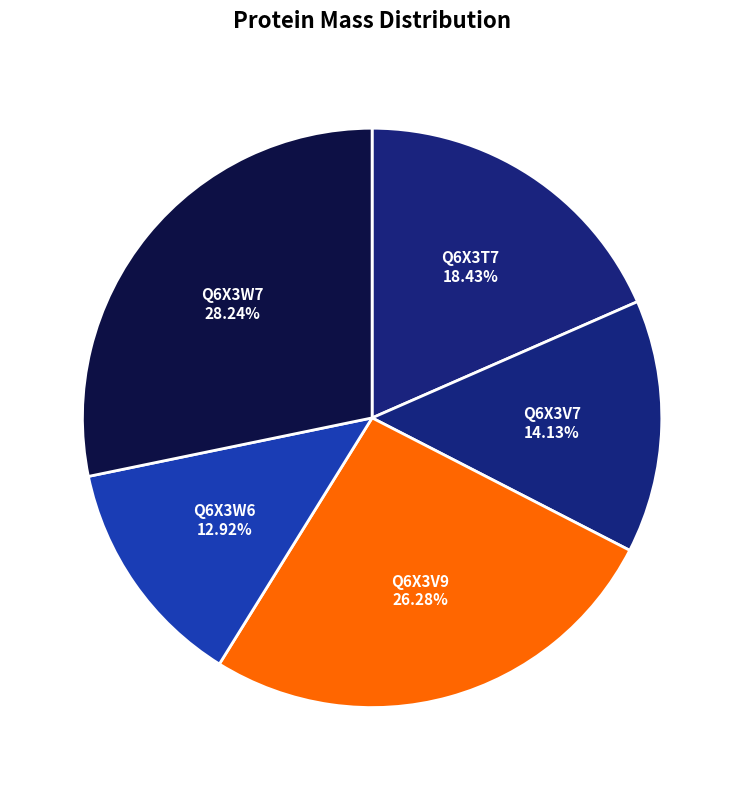

Is Q6X3W7 the majority of the pie?

No